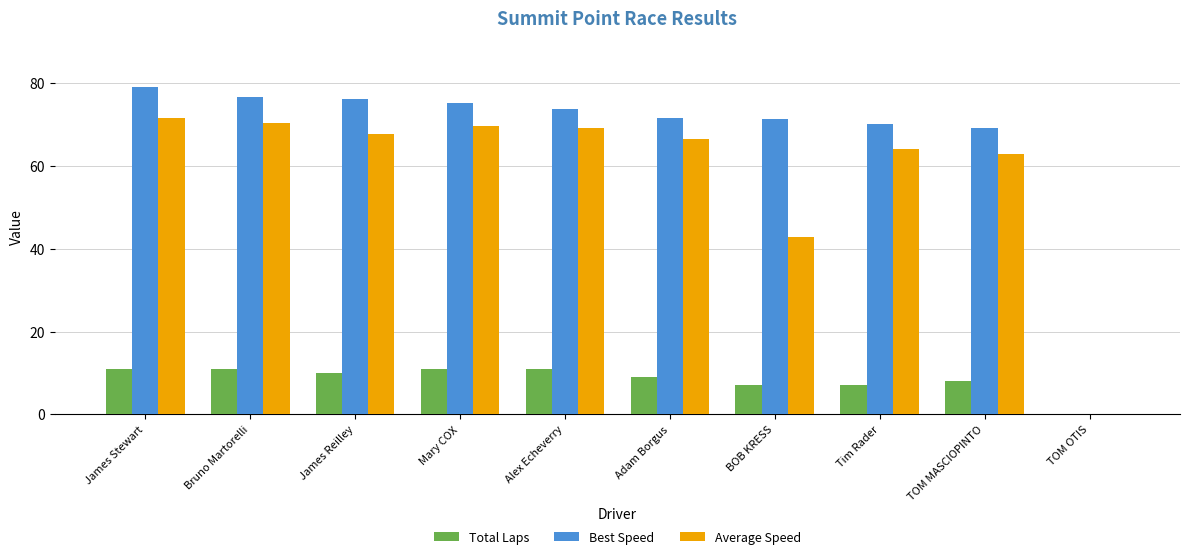

How many groups of bars are there?

10